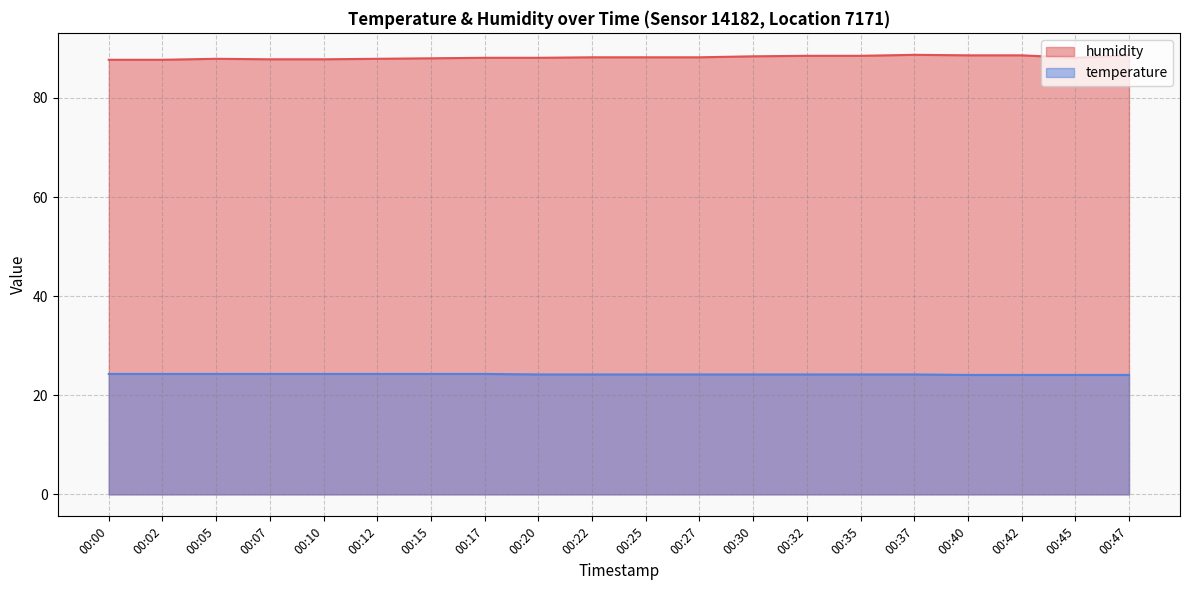

Reading left to right, transcribe all the data shown in this chart.

humidity: 00:00=87.7	00:02=87.7	00:05=87.9	00:07=87.8	00:10=87.8	00:12=87.9	00:15=88.0	00:17=88.1	00:20=88.1	00:22=88.2	00:25=88.2	00:27=88.2	00:30=88.4	00:32=88.5	00:35=88.5	00:37=88.7	00:40=88.6	00:42=88.6	00:45=88.1	00:47=88.6
temperature: 00:00=24.3	00:02=24.3	00:05=24.3	00:07=24.3	00:10=24.3	00:12=24.3	00:15=24.3	00:17=24.3	00:20=24.2	00:22=24.2	00:25=24.2	00:27=24.2	00:30=24.2	00:32=24.2	00:35=24.2	00:37=24.2	00:40=24.1	00:42=24.1	00:45=24.1	00:47=24.1